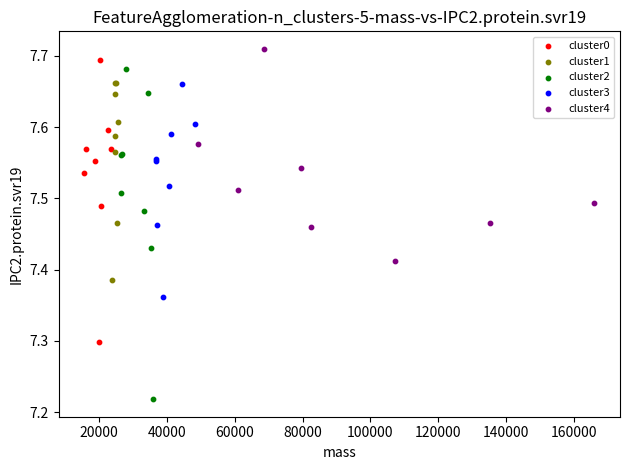

Which series reaches the minimum Y coordinate?

cluster2